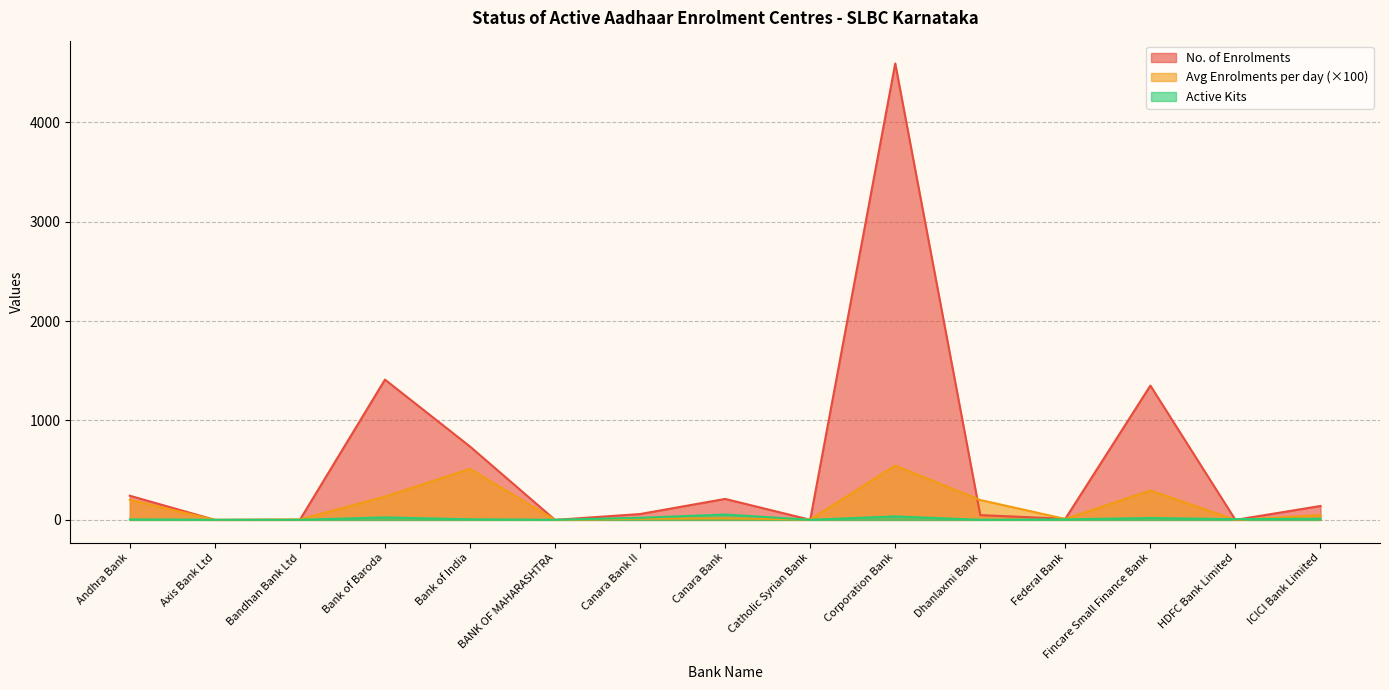

Which series has the largest total across all categories?

No. of Enrolments